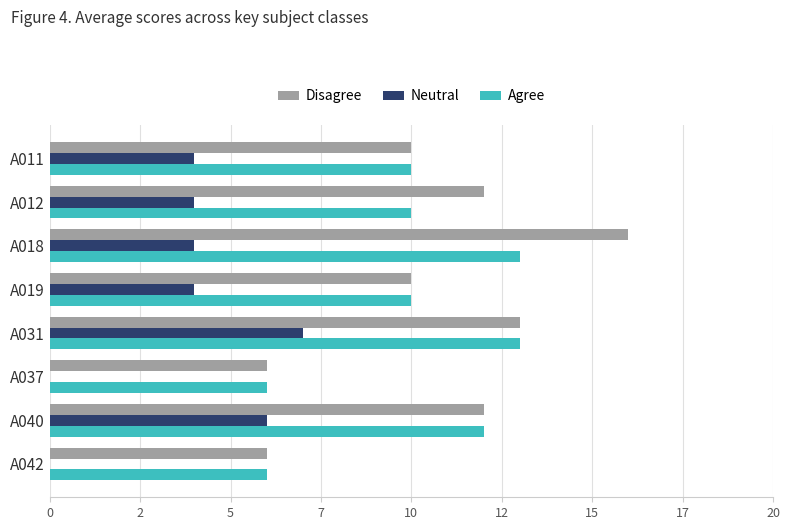

What are all the series names shown in the legend?

Disagree, Neutral, Agree